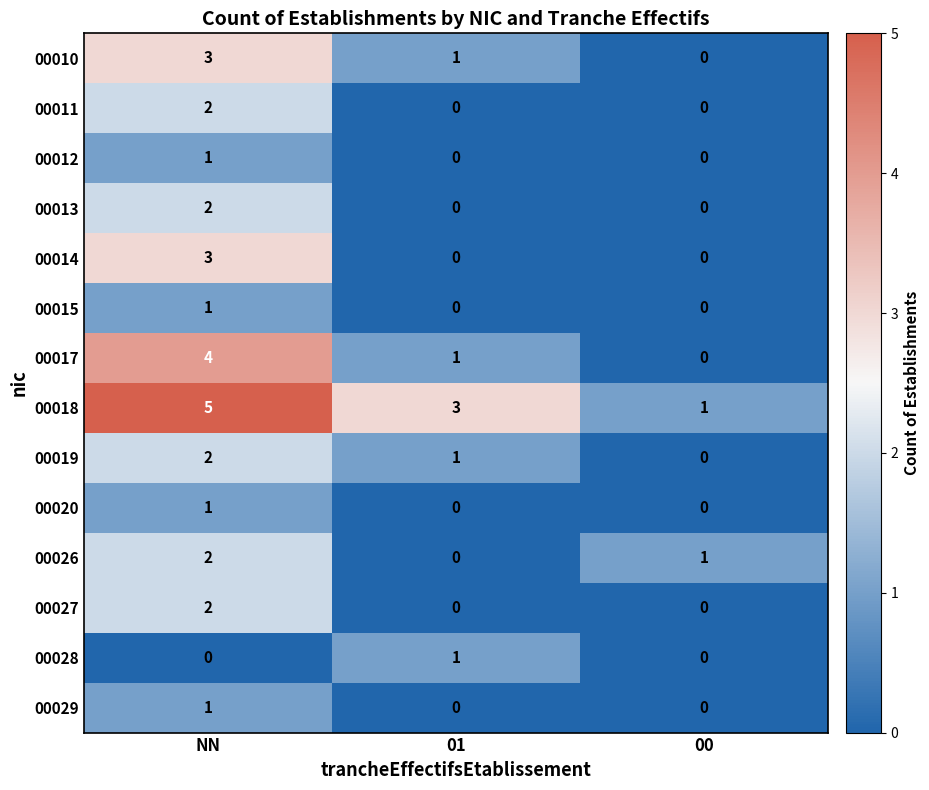

At which category is the sum across all series the highest?

NN